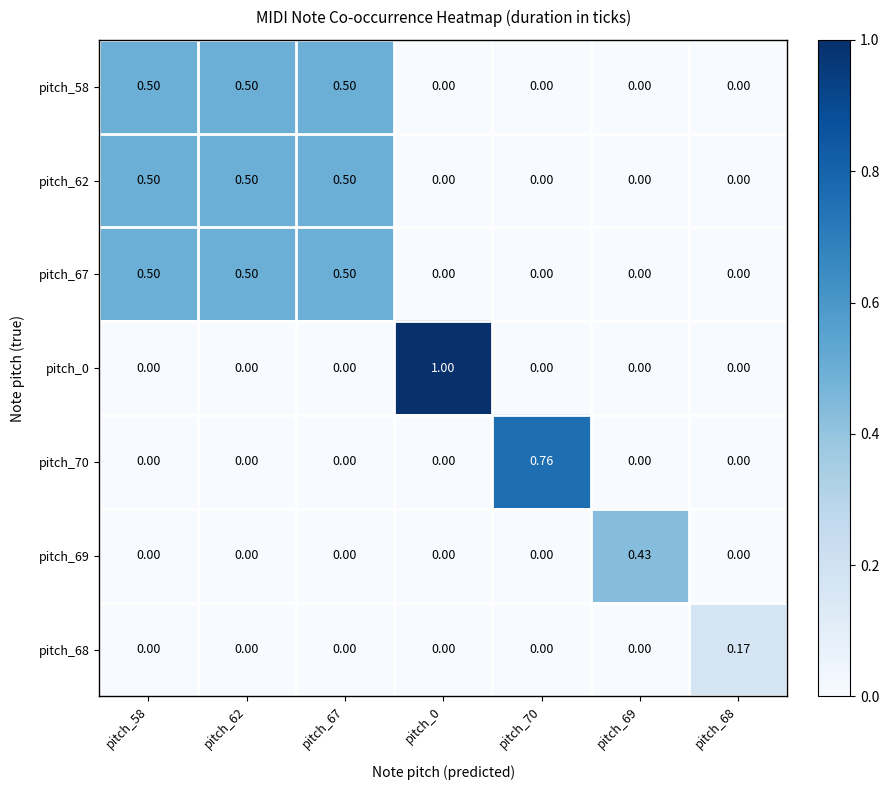

Is the value of pitch_58 at pitch_58 greater than the value of pitch_62 at pitch_68?

Yes